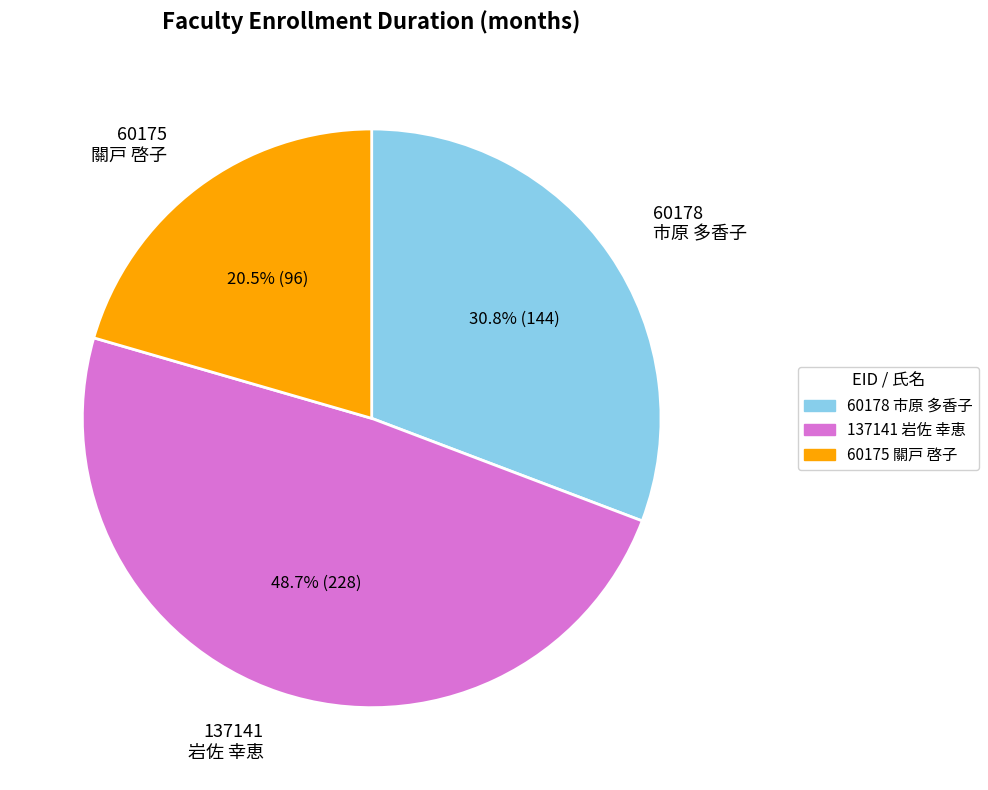

Approximately how many times larger is the value at 60178 市原 多香子 compared to 60175 關戸 啓子?

1.5